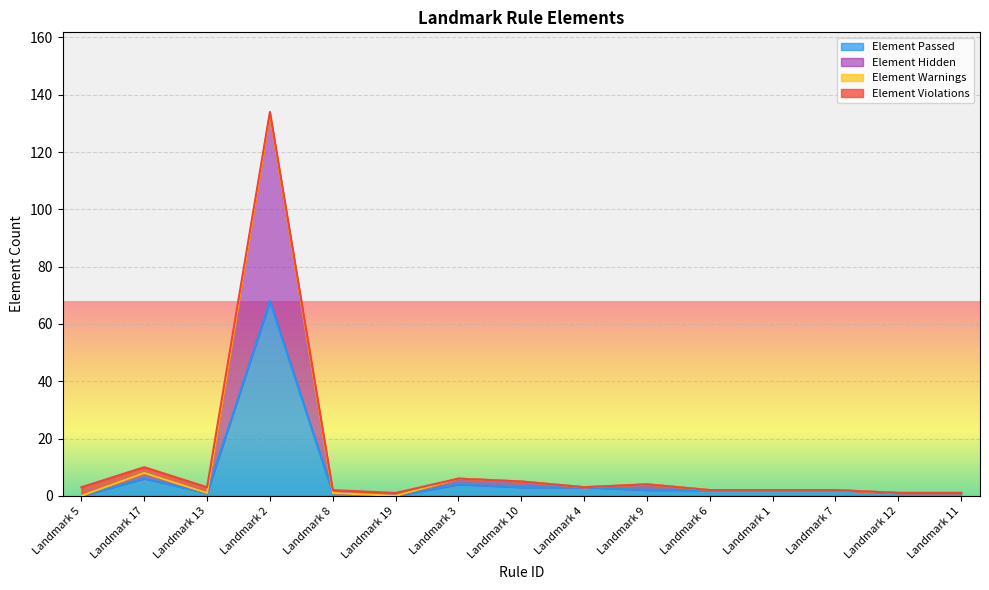

True or false: Element Hidden and Element Passed intersect in this chart.

False